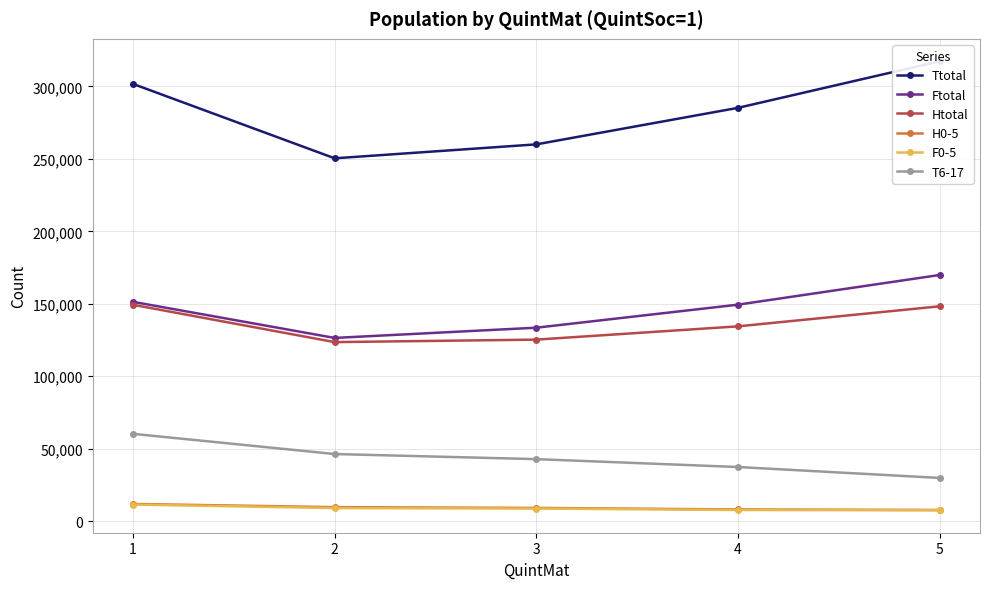

What is the minimum value shown in the chart?

7545